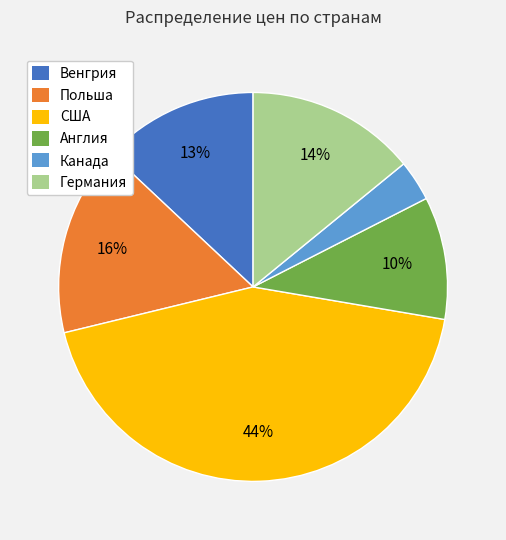

What is the largest slice in the pie chart?

США